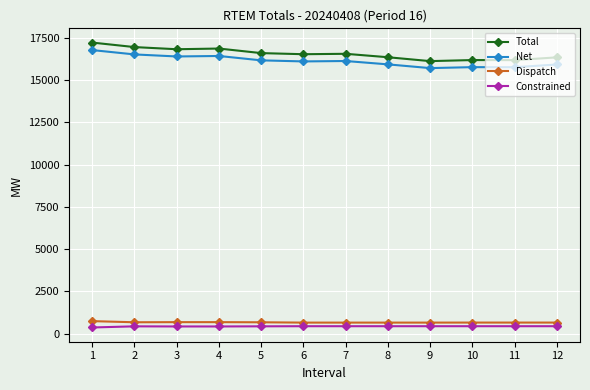

Which series has the largest range (max minus min)?

Total